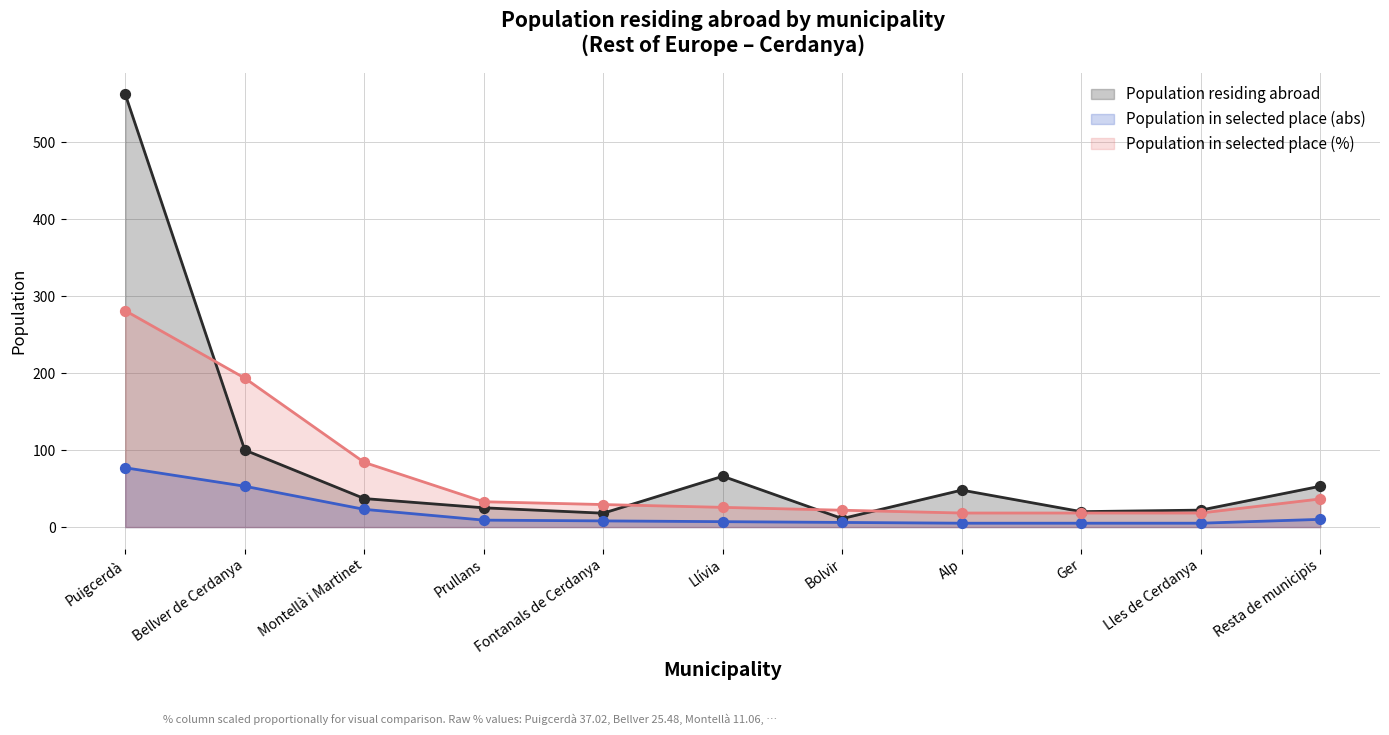

Which series has the widest spread of Y values?

Population residing abroad